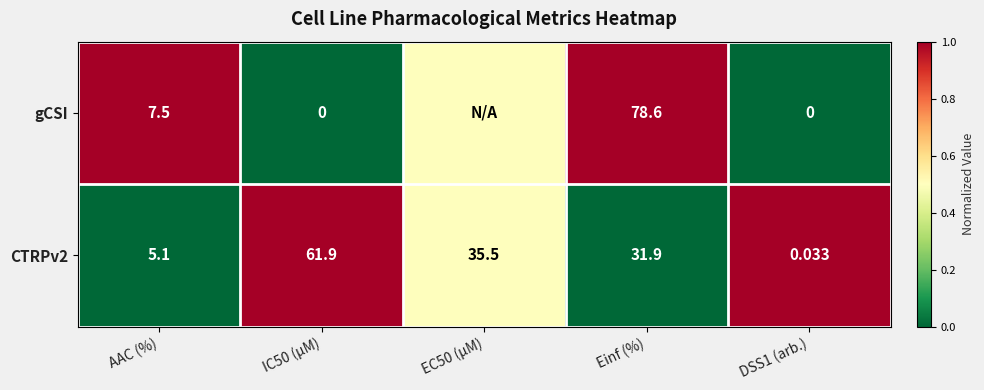

Rank the series at IC50 (µM) from lowest to highest value.

gCSI, CTRPv2